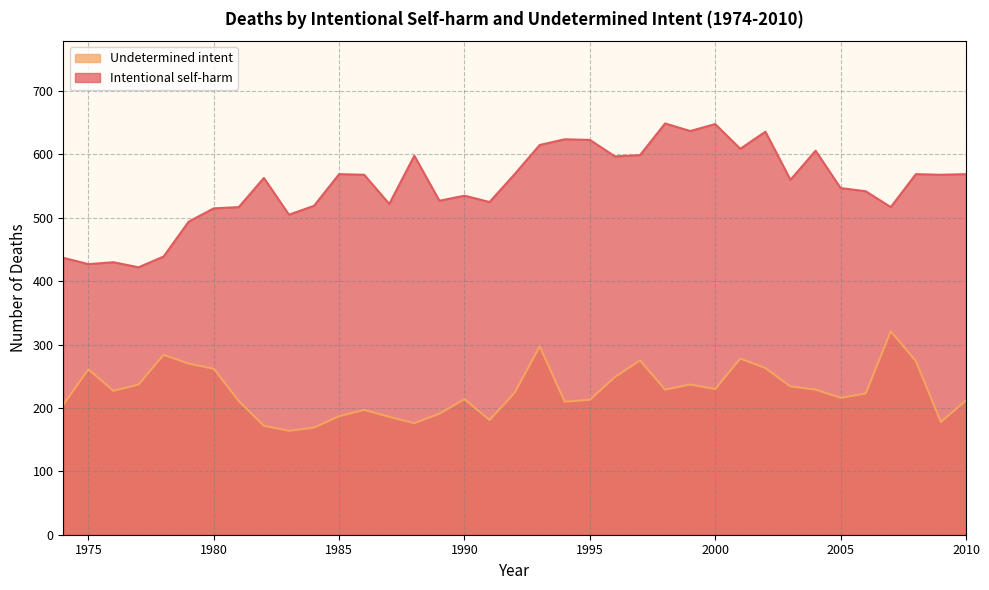

Rank the series by their average value, from highest to lowest.

Intentional self-harm, Undetermined intent